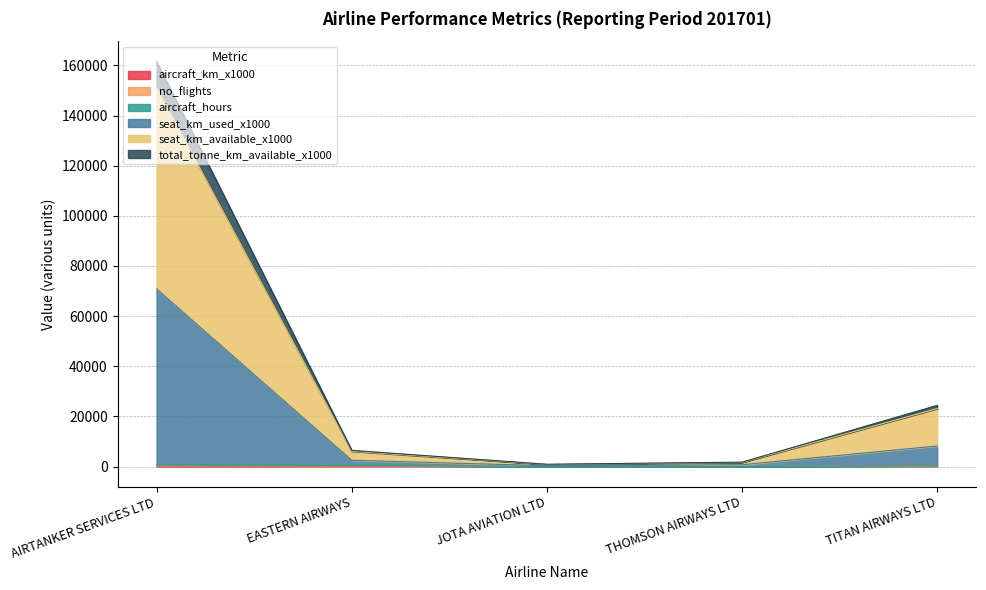

At which category is the sum across all series the highest?

AIRTANKER SERVICES LTD